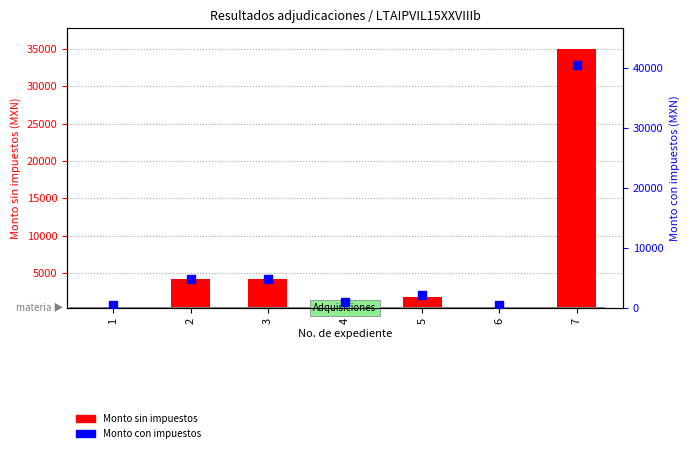

What are all the series names shown in the legend?

Monto sin impuestos, Monto con impuestos